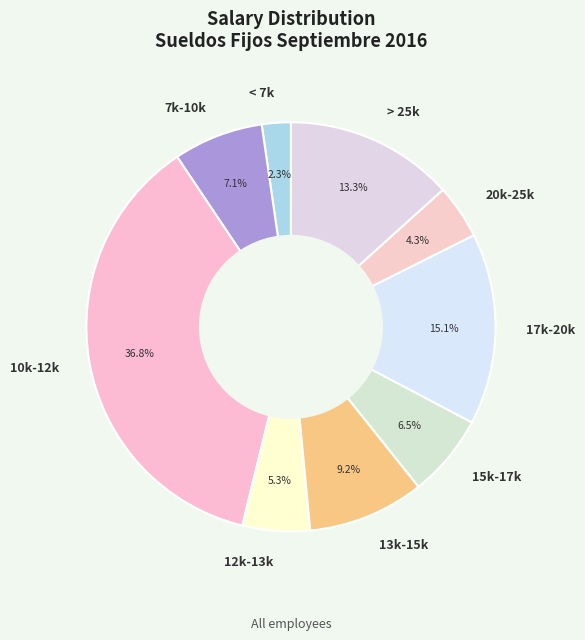

To the nearest percent, what is the difference between the largest and smallest slice percentages?

35%